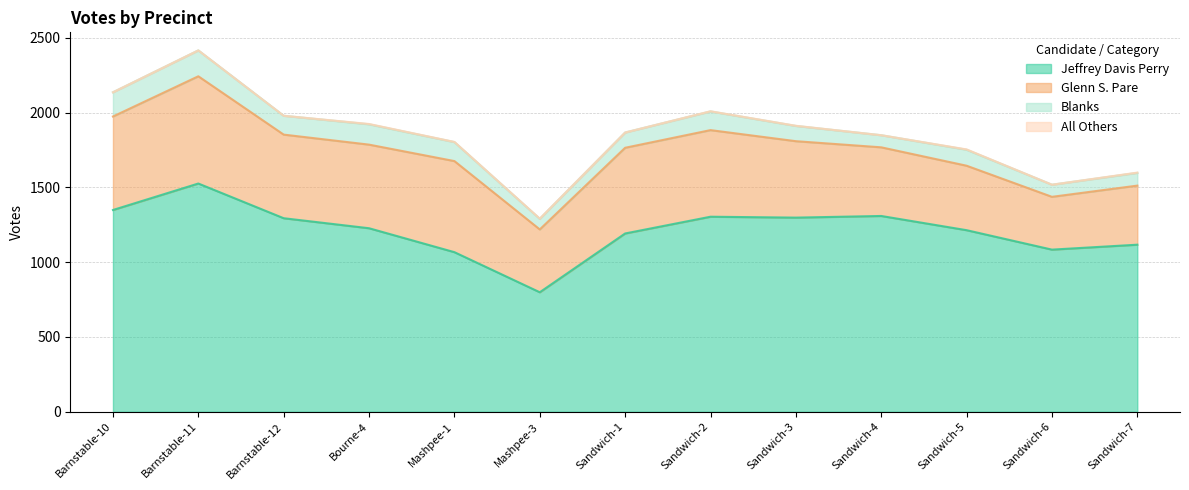

True or false: Jeffrey Davis Perry has more than 1 interior local peaks.

True